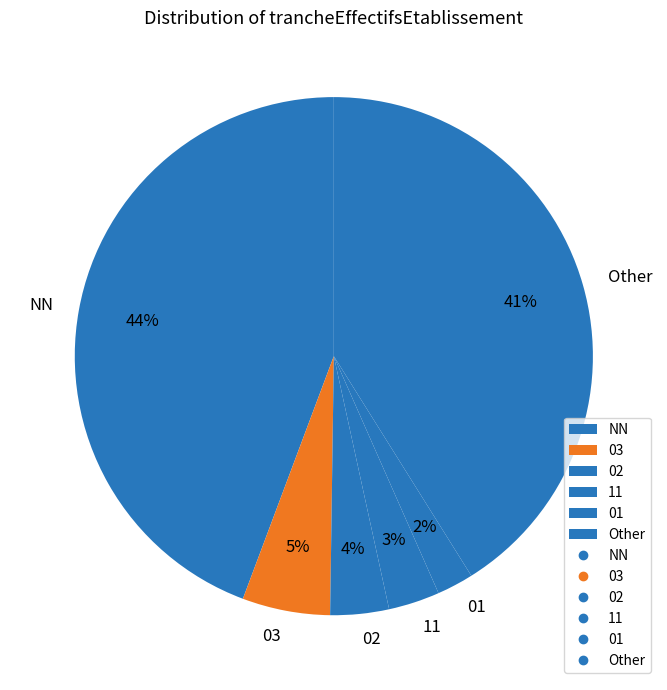

Which has a higher value, Other or 11?

Other